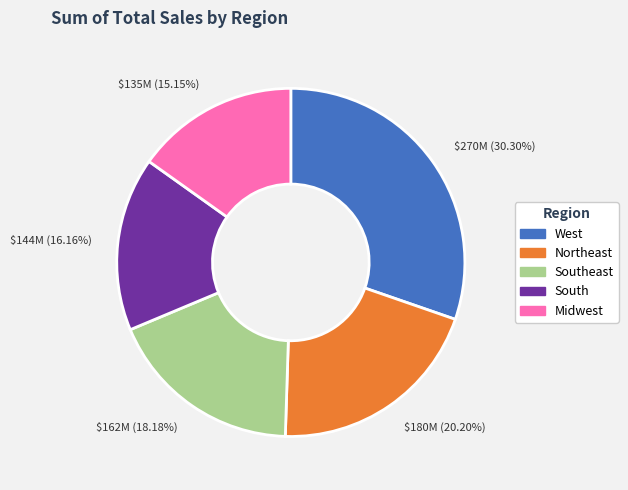

How many segments does this pie chart have?

5